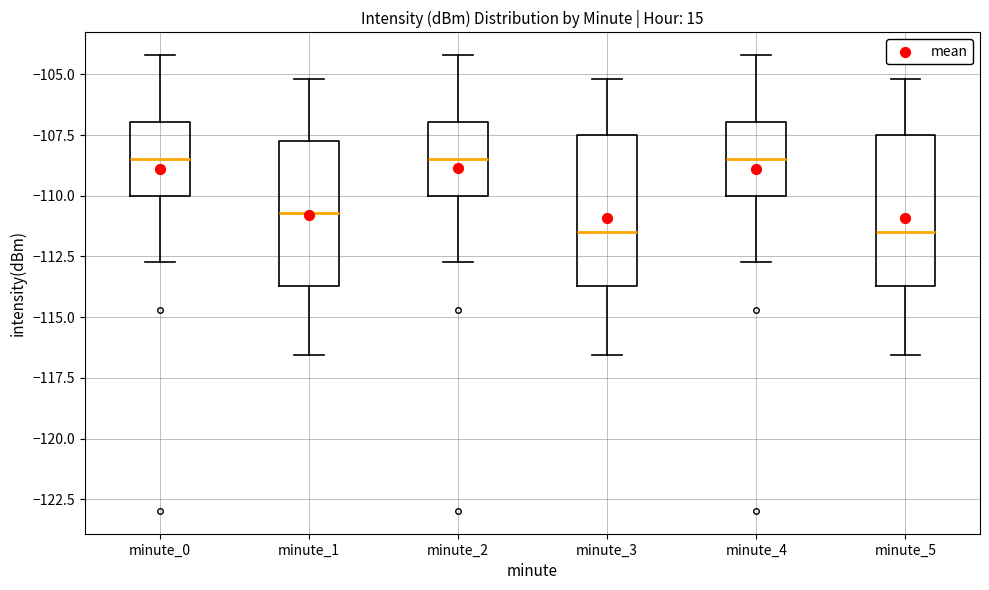

Reading left to right, read every box against the y-axis: the position of its median line, the range the box covers, and the ends of its whiskers. The values are not printed on the chart, so give them approximately, as read against the axis.

minute_0: median -108.5, box -110.0 to -107.0, whiskers -112.5 to -104.0
minute_1: median -110.5, box -113.5 to -108.0, whiskers -116.5 to -105.0
minute_2: median -108.5, box -110.0 to -107.0, whiskers -112.5 to -104.0
minute_3: median -111.5, box -113.5 to -107.5, whiskers -116.5 to -105.0
minute_4: median -108.5, box -110.0 to -107.0, whiskers -112.5 to -104.0
minute_5: median -111.5, box -113.5 to -107.5, whiskers -116.5 to -105.0